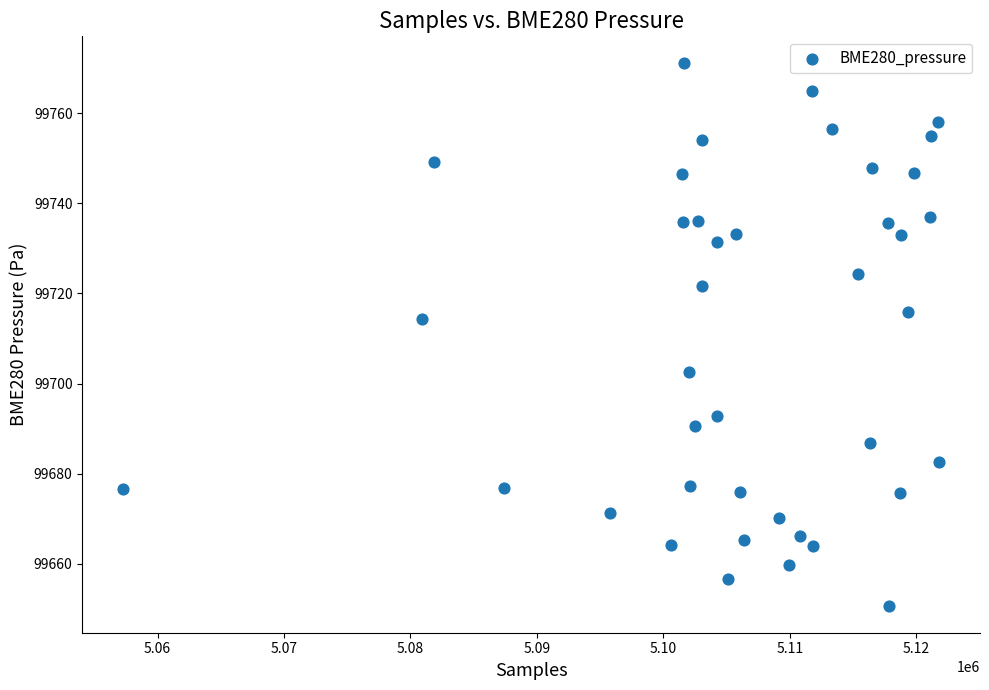

What is the range of Y values (max minus min)?

120.3